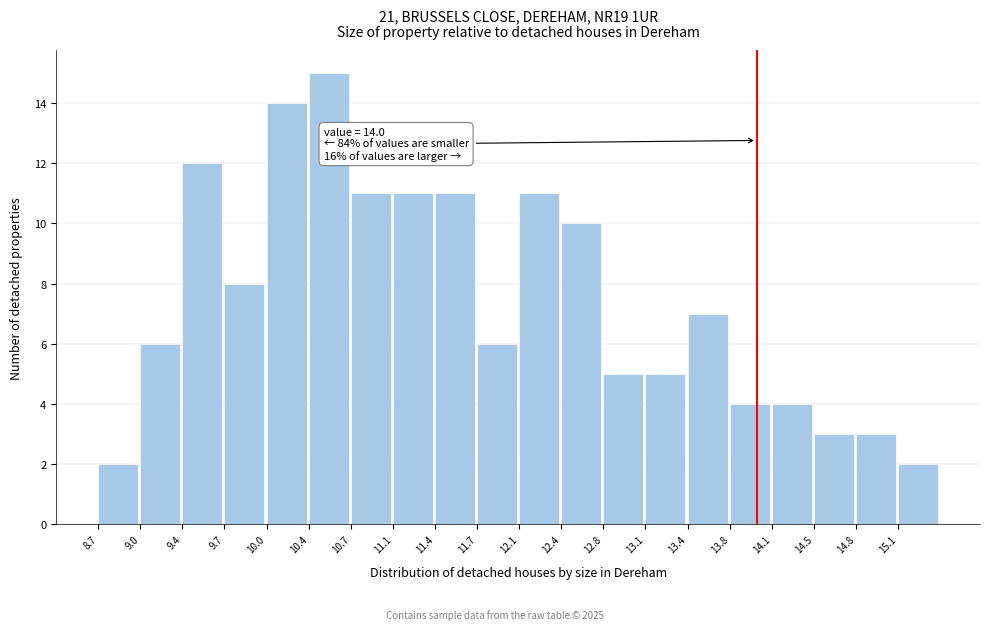

Which range on the x-axis has the tallest bar?

10.38 to 10.72